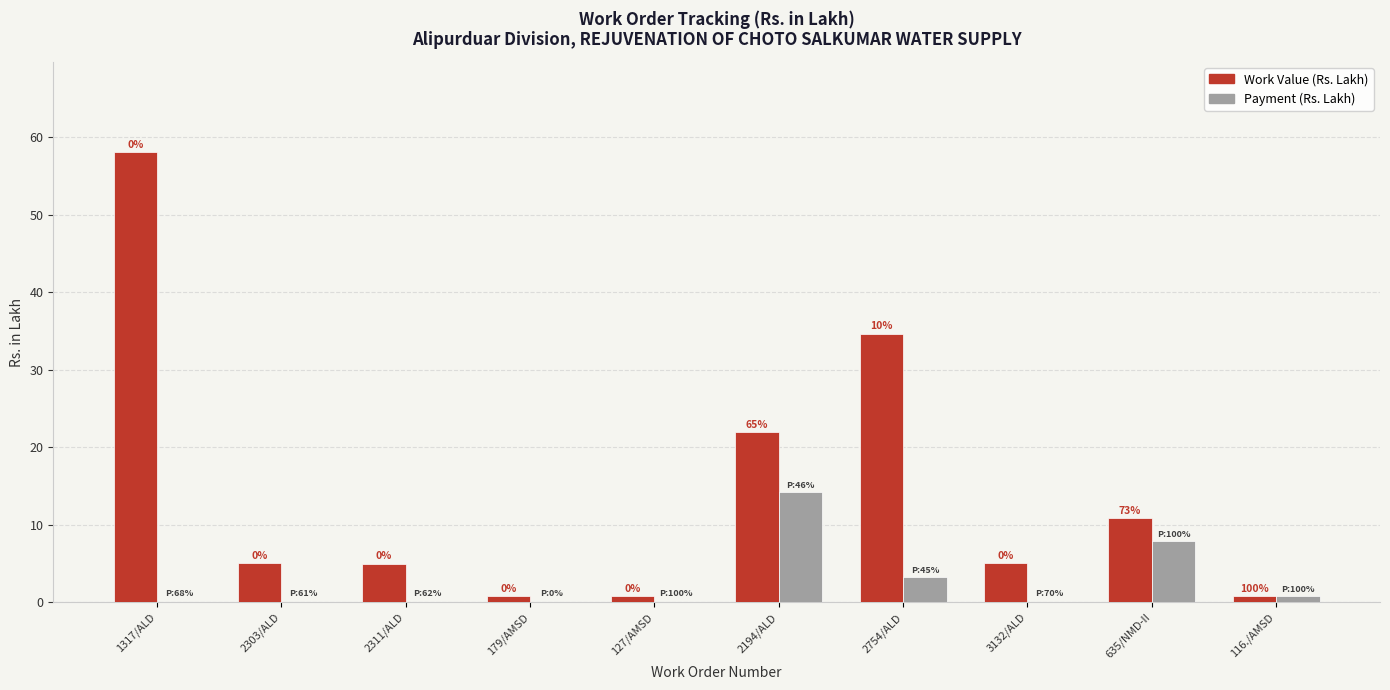

What is the greatest value displayed?

58.1